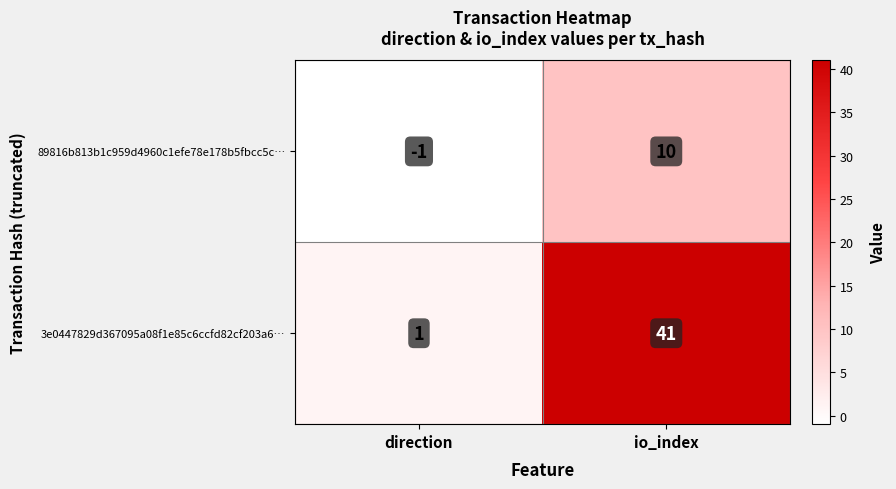

At which label is 3e0447829d367095a08f1e85c6ccfd82cf203a6… closest to 21?

direction